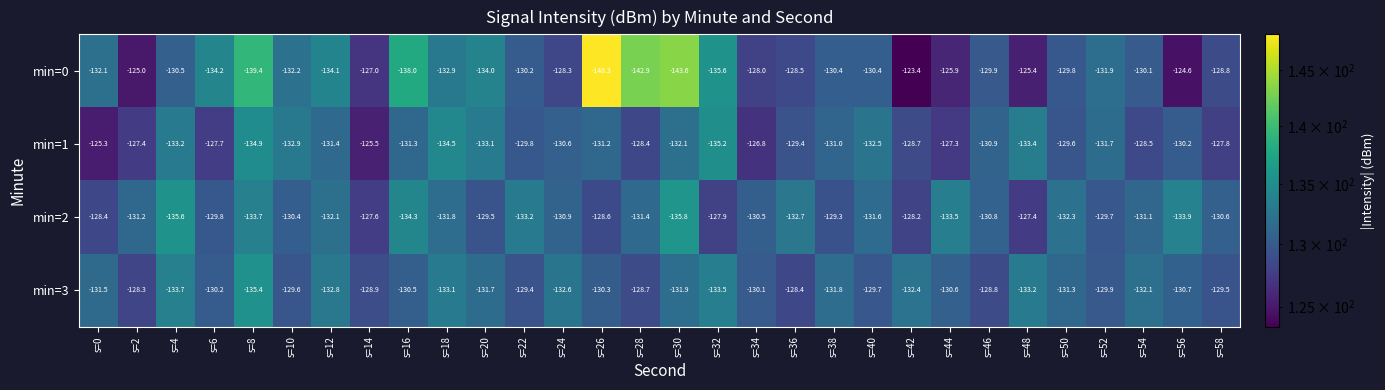

Rank the series at s=8 from highest to lowest value.

min=2, min=1, min=3, min=0